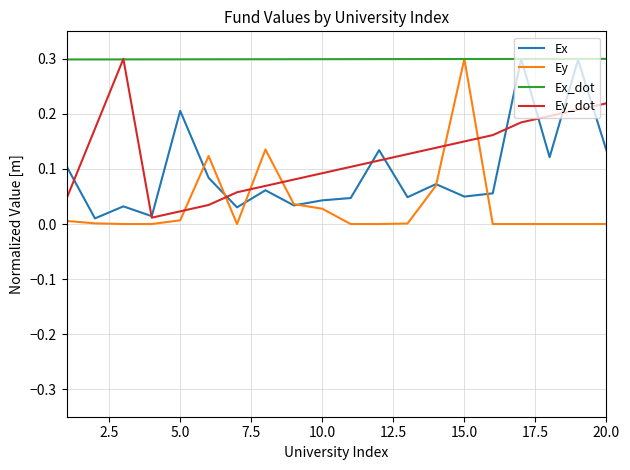

What are all the series names shown in the legend?

Ex, Ey, Ex_dot, Ey_dot